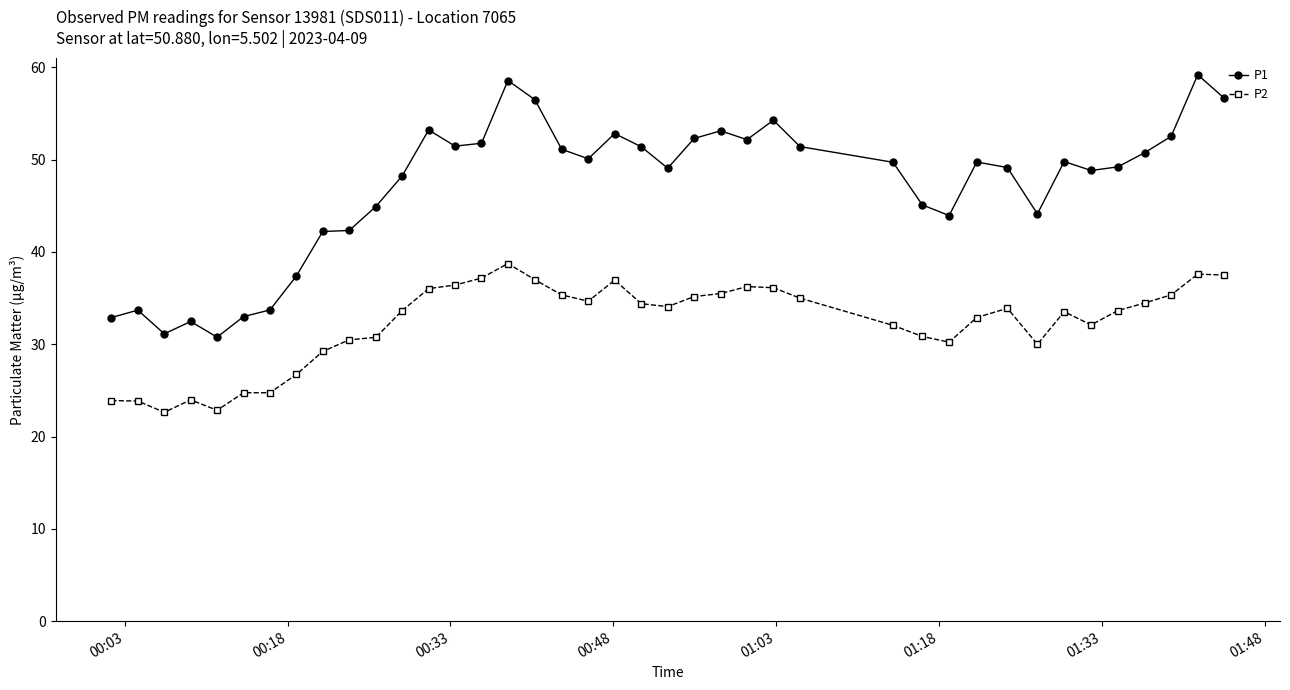

List the series in order of their overall mean, highest first.

P1, P2